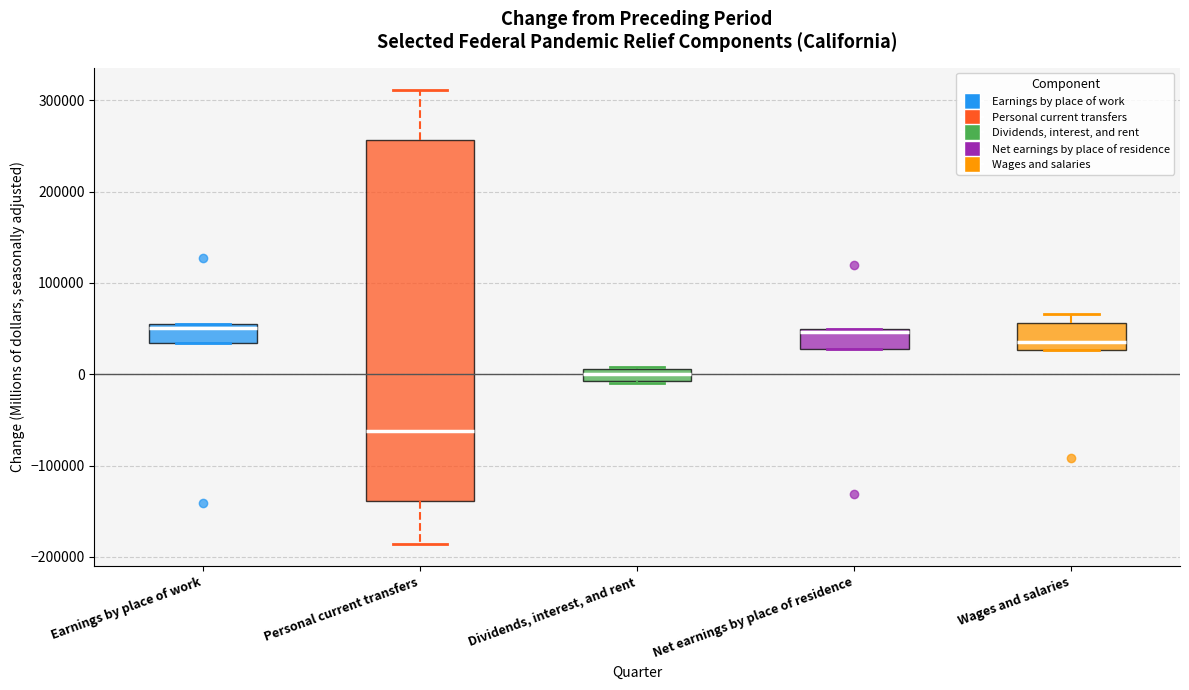

Which box's median line is the lowest?

Personal current transfers